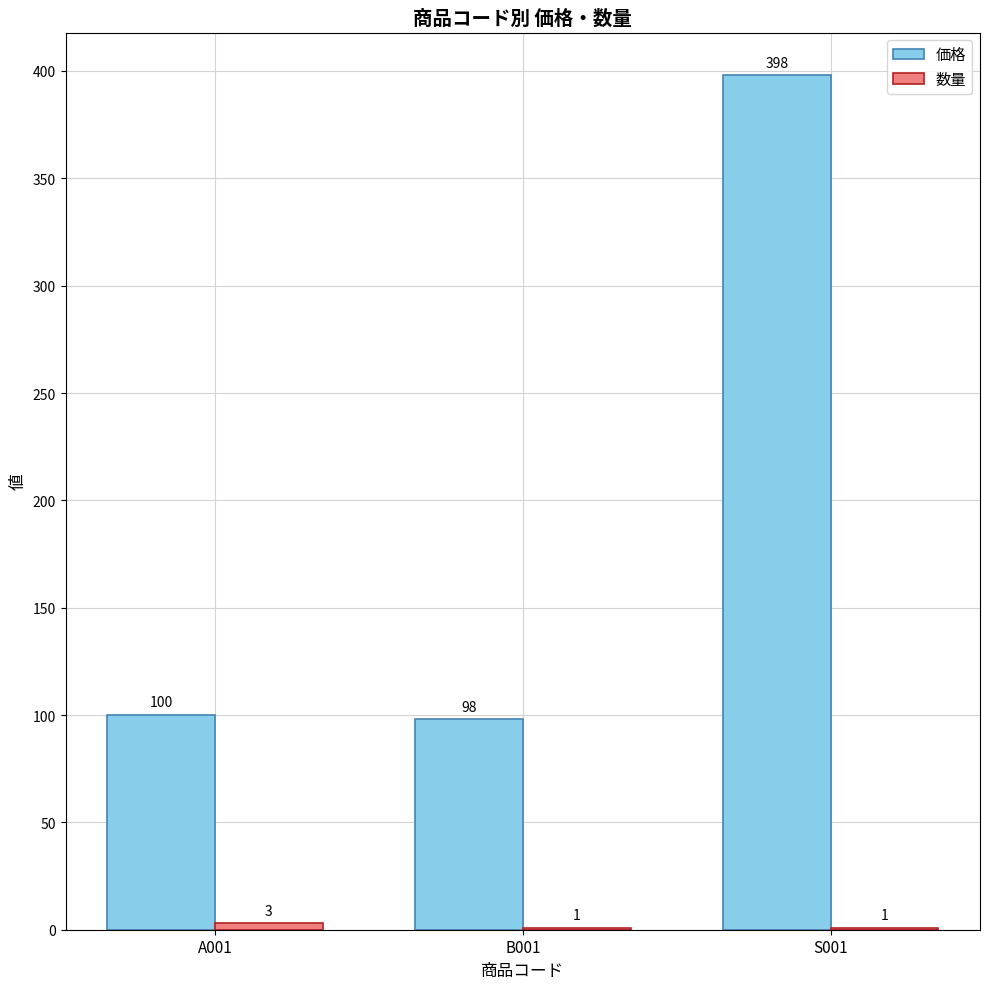

Read the 価格 value at B001.

98